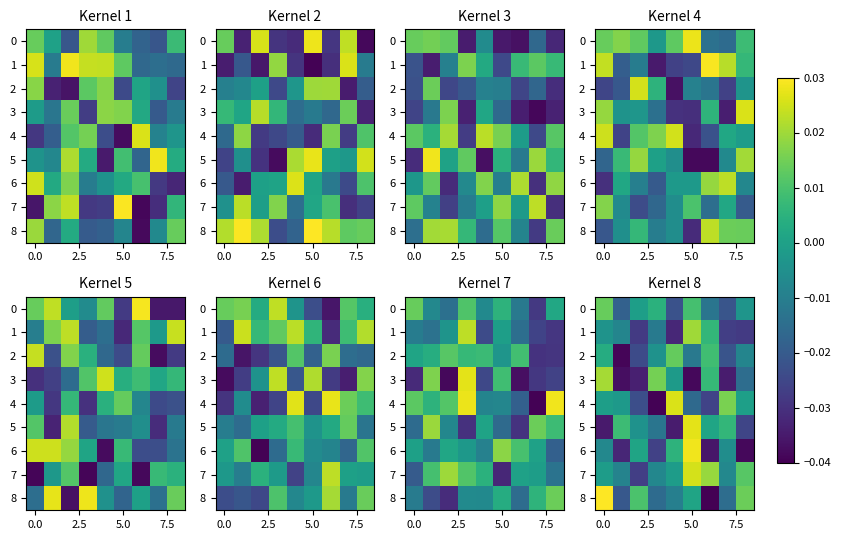

How many values in the 6 series are below 0?

6